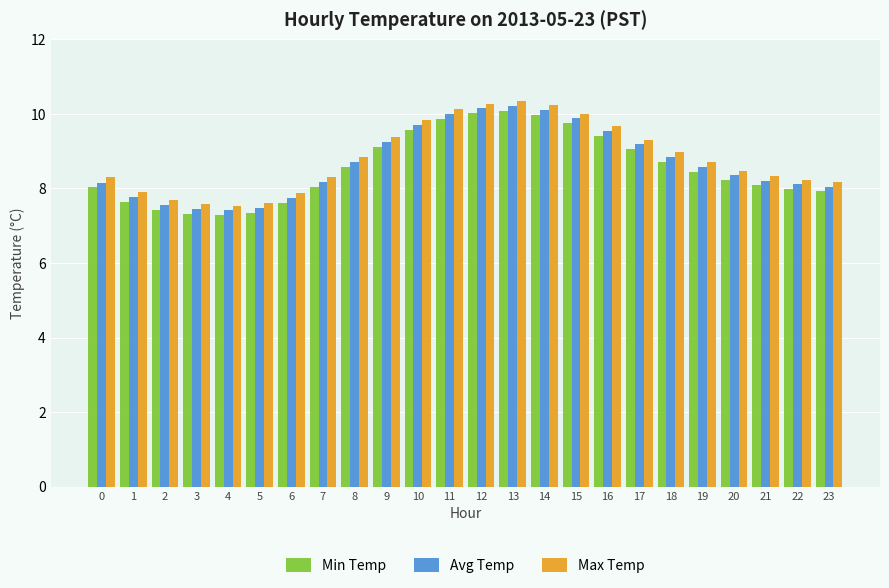

What is the maximum value for Avg Temp?

10.2